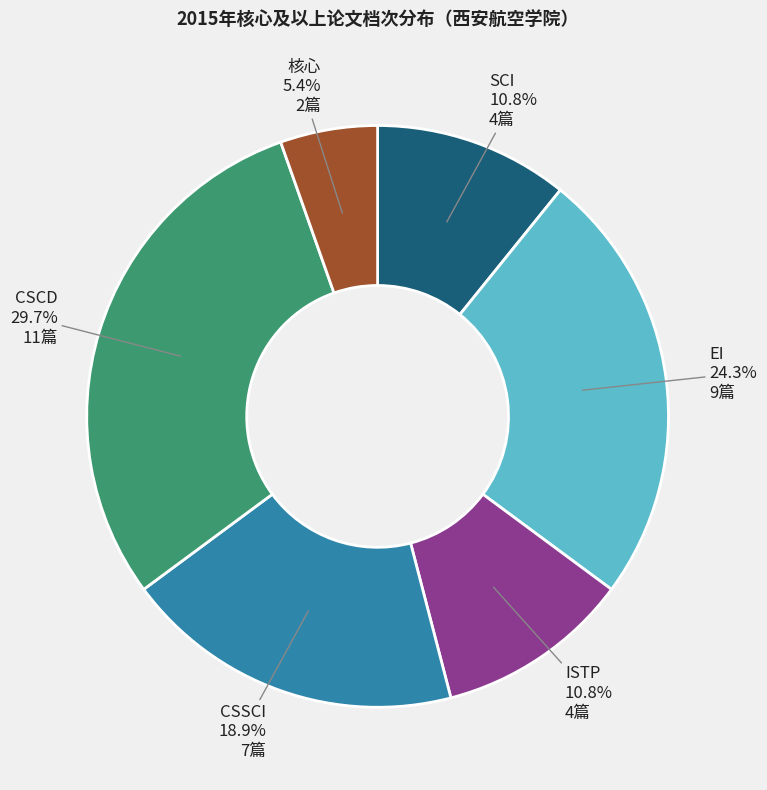

How many segments does this pie chart have?

6